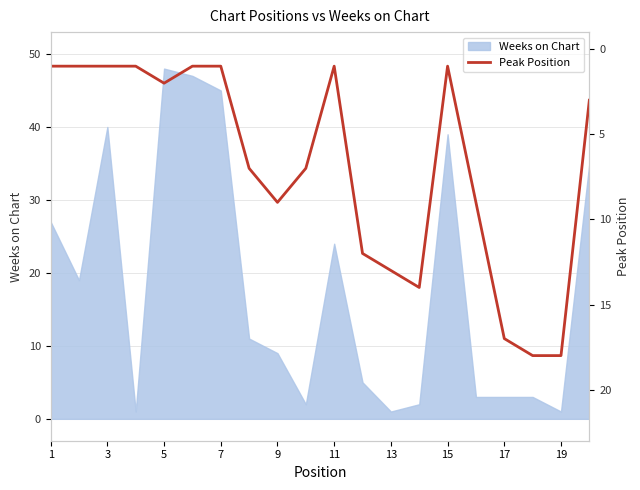

Is it true that Weeks on Chart equals 40 at 3?

True